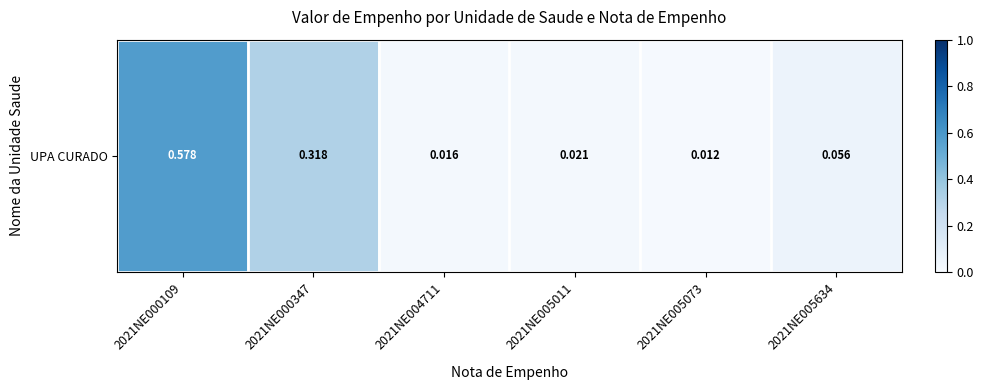

What is the change in value from 2021NE000347 to 2021NE005011?

-0.3